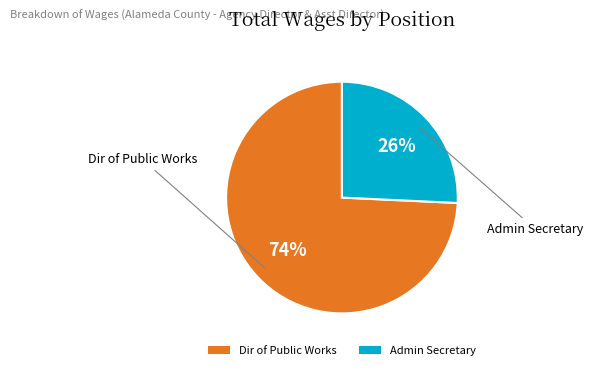

True or false: Dir of Public Works accounts for 66% of the total.

False